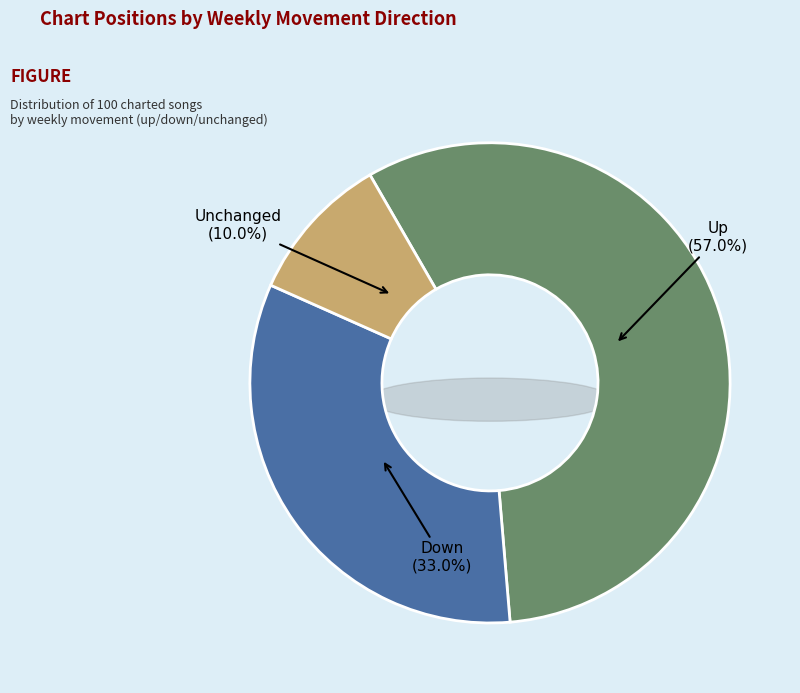

What percentage is NOT represented by down?

67.0%